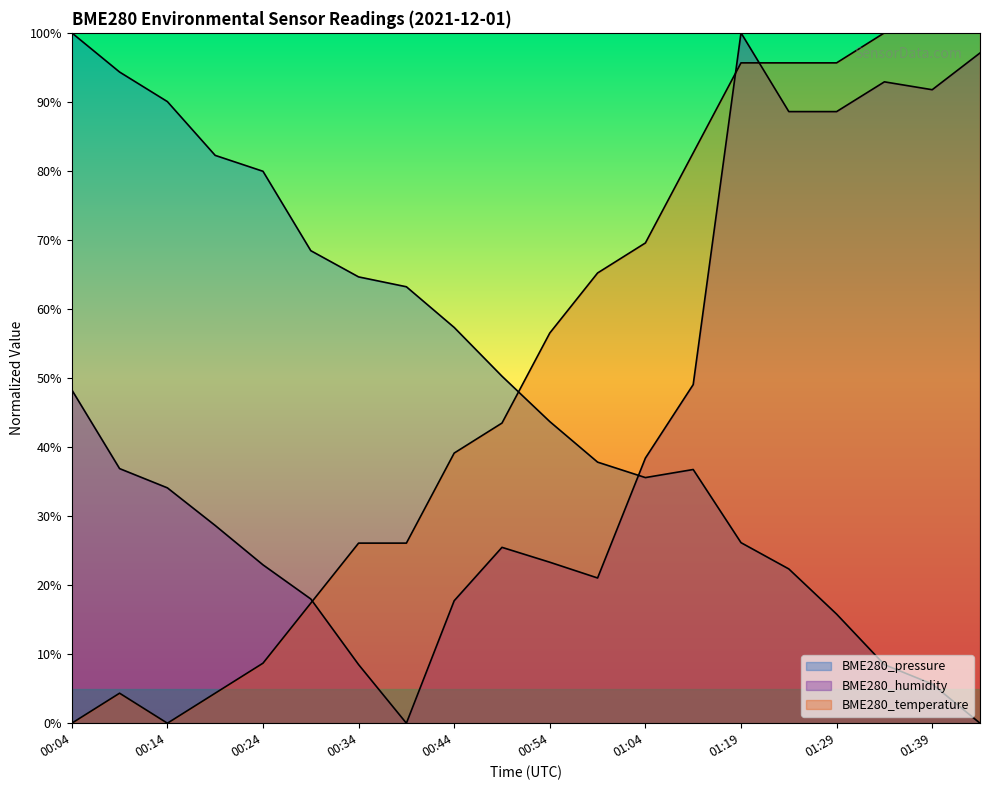

List the series in order of their overall mean, highest first.

BME280_temperature, BME280_pressure, BME280_humidity